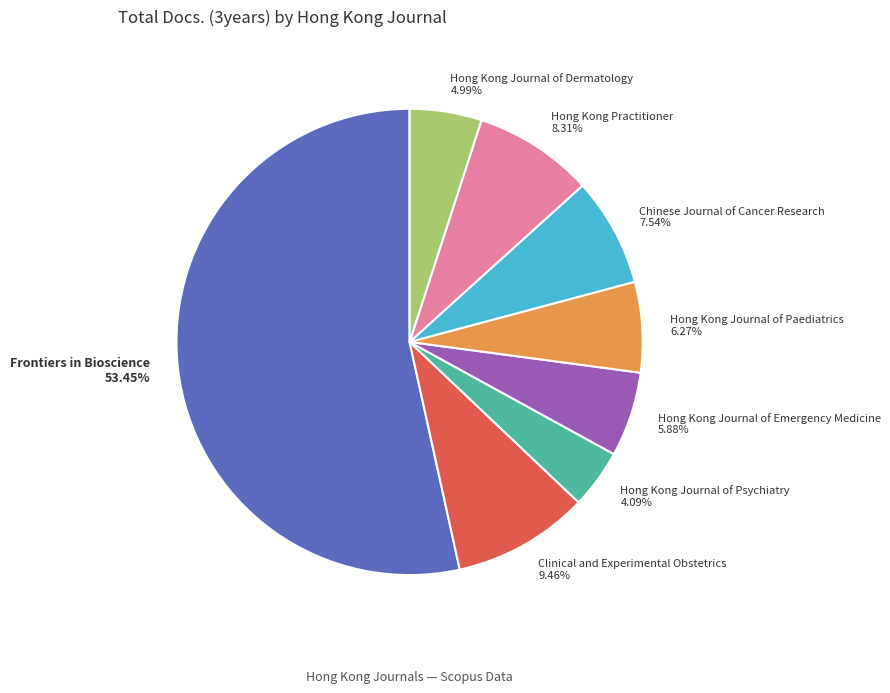

True or false: Clinical and Experimental Obstetrics accounts for 9% of the total.

True